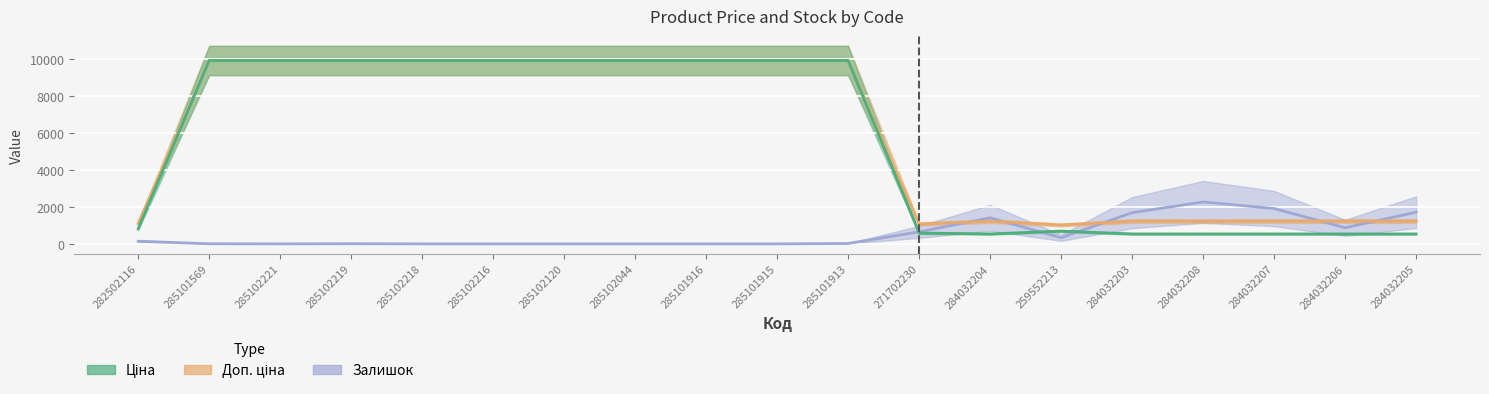

How many values in the Ціна series are below 9908?

9